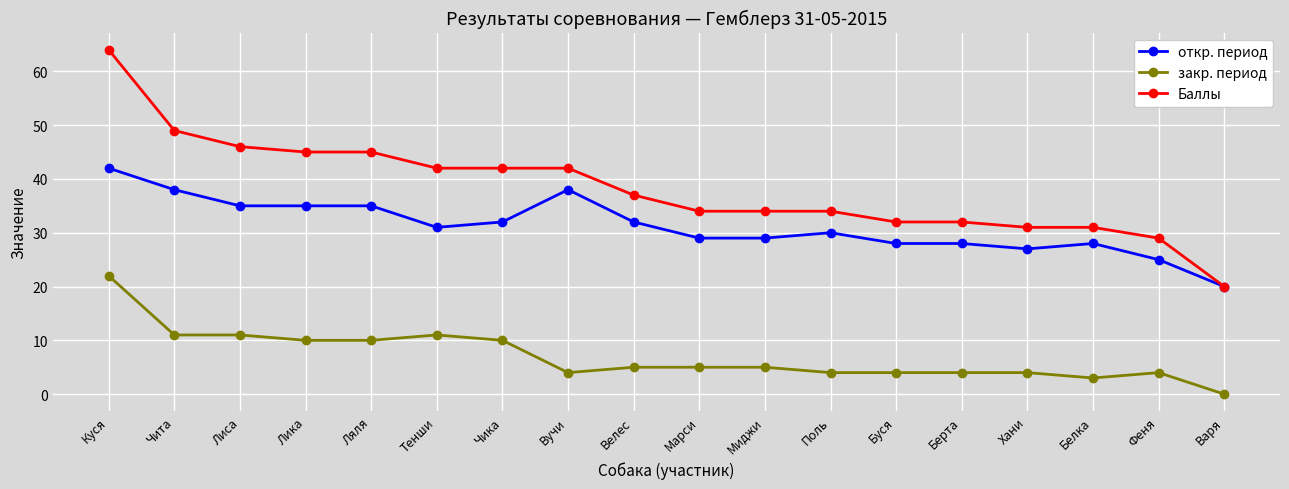

Which series changed the most between Тенши and Варя?

Баллы